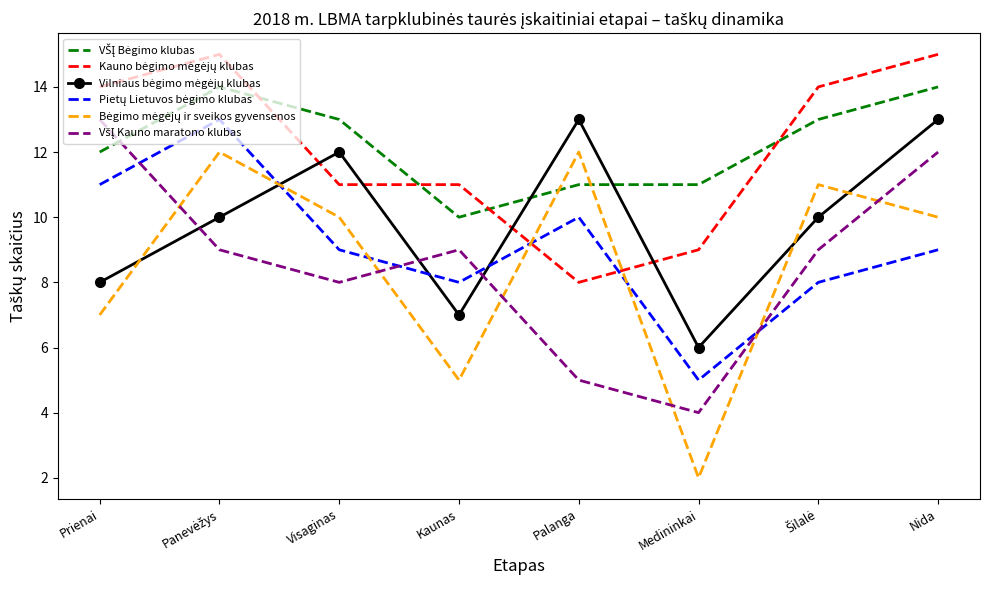

What position from the right is Palanga?

4